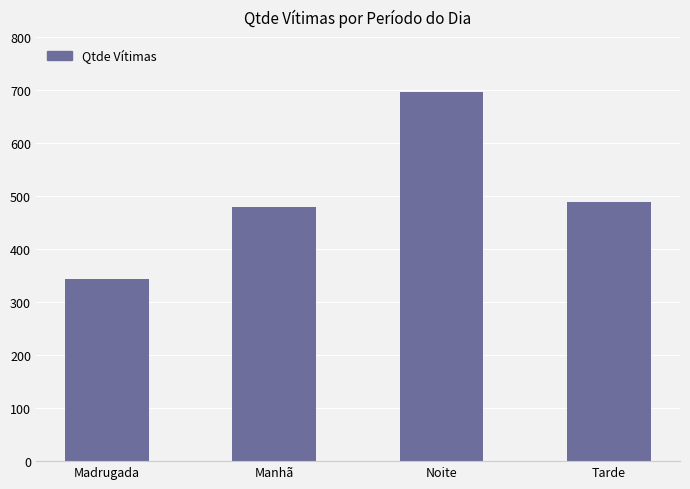

At which category does the chart reach its peak across all series?

Noite